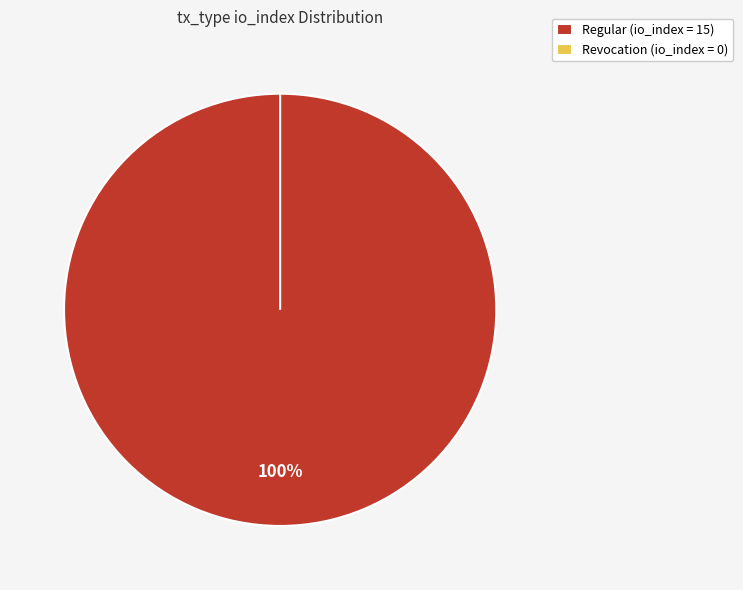

To the nearest percent, what is the combined percentage of Revocation (io_index=0) and Regular (io_index=15)?

100%